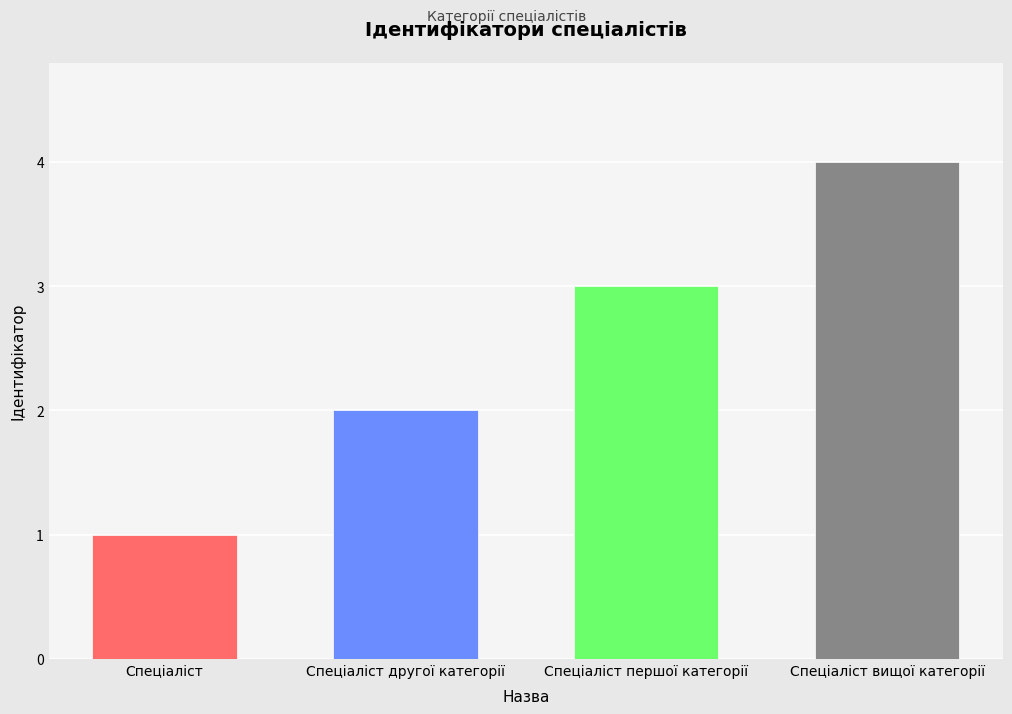

True or false: the data shows 4 at Спеціаліст вищої категорії.

True